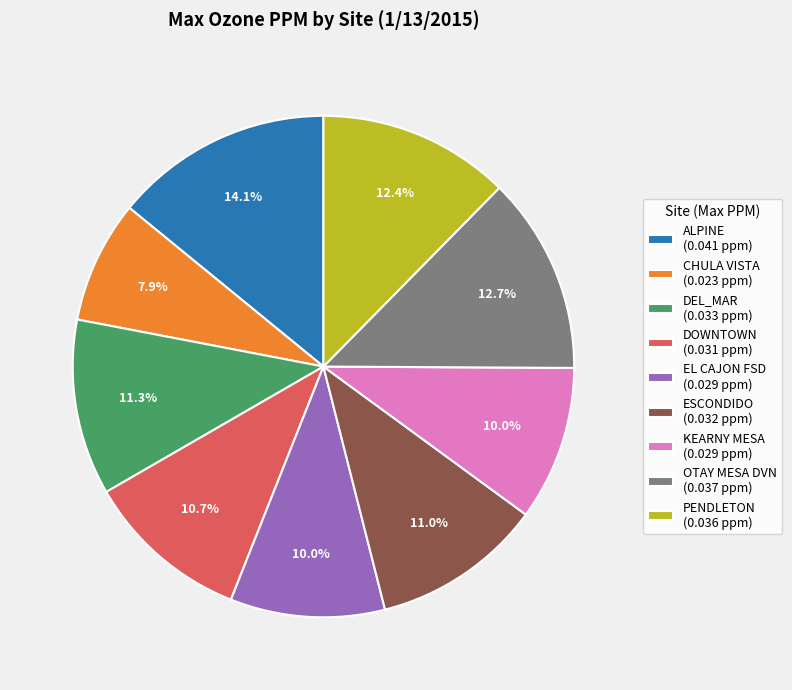

To the nearest percent, what is the difference between the largest and smallest slice percentages?

6%